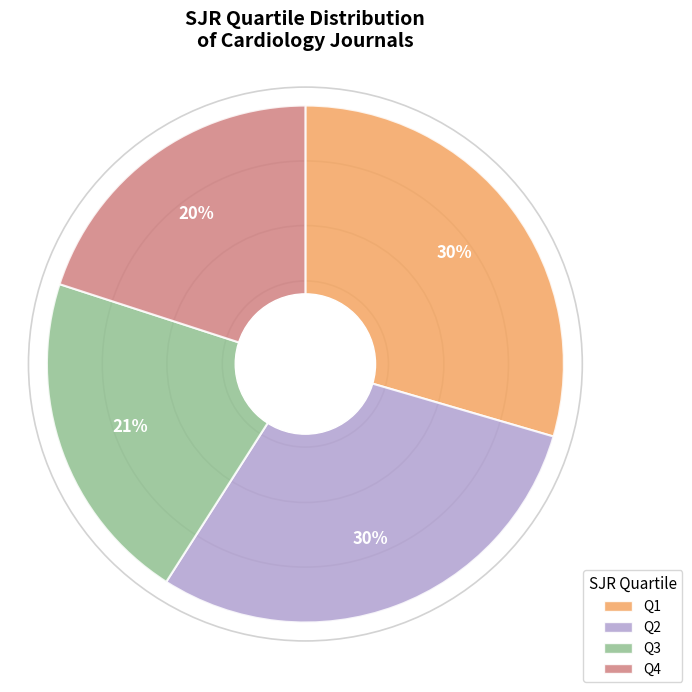

Is the sum of Q4 and Q3 greater than half?

No